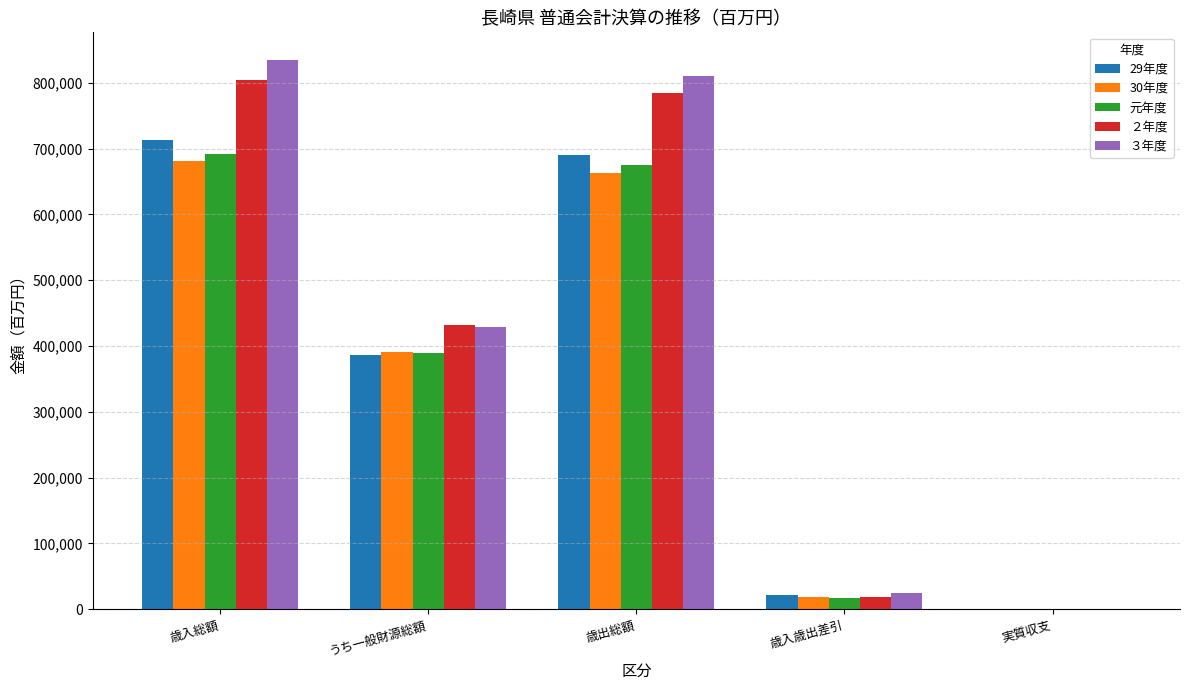

What is the sum of all ３年度 values?

2100247.0